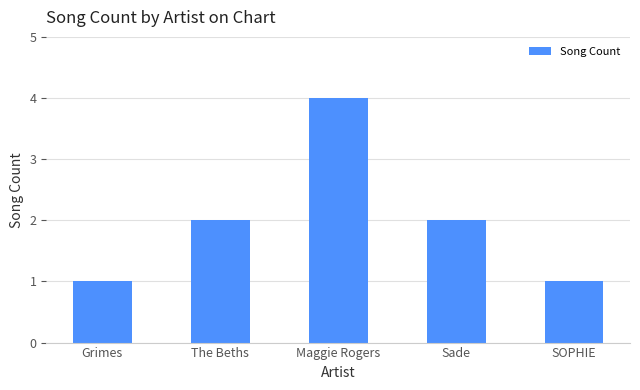

At which category does the chart reach its peak across all series?

Maggie Rogers